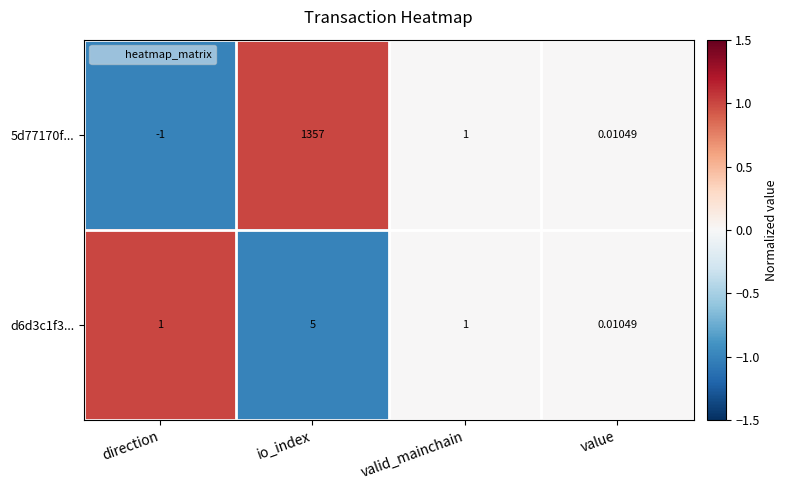

Rank the categories by 5d77170f... value from lowest to highest.

direction, value, valid_mainchain, io_index